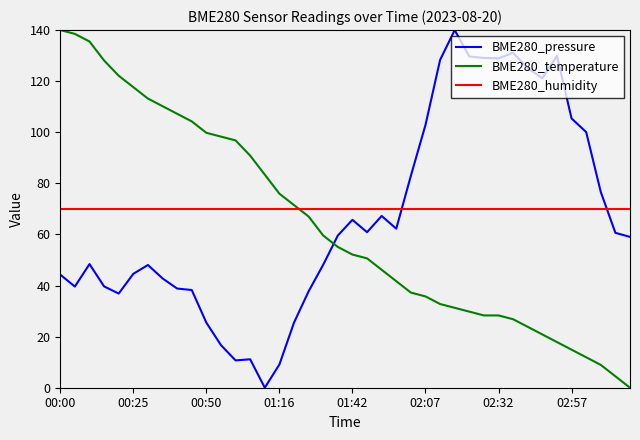

What is the maximum value shown in the chart?

140.0